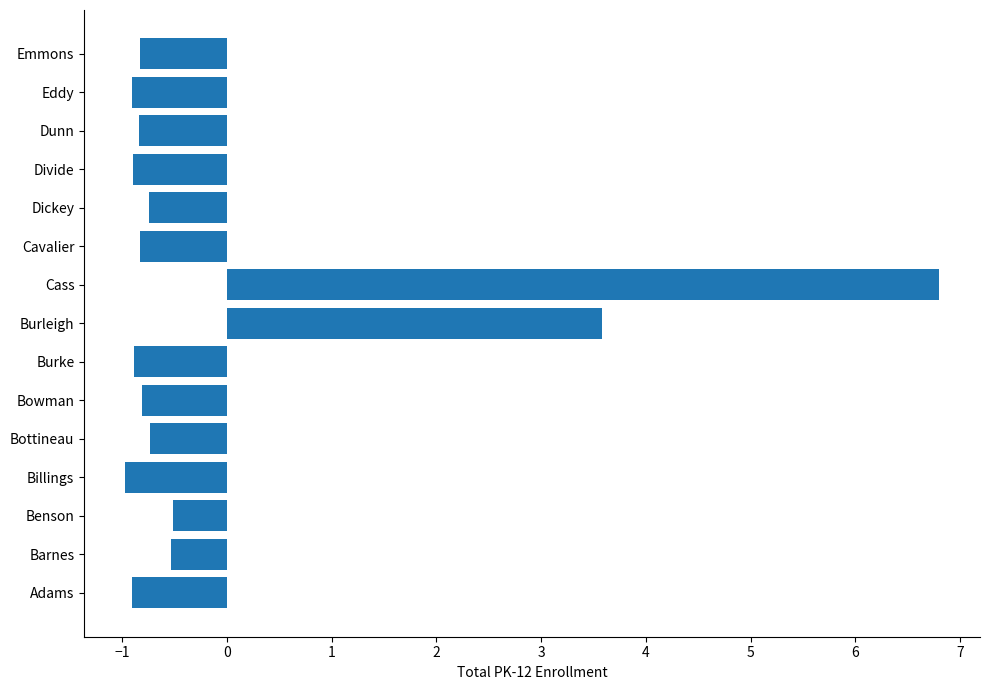

Reading bottom to top, what are all the values shown in this chart?

-0.9	-0.5	-0.5	-1.0	-0.7	-0.8	-0.9	3.6	6.8	-0.8	-0.7	-0.9	-0.8	-0.9	-0.8